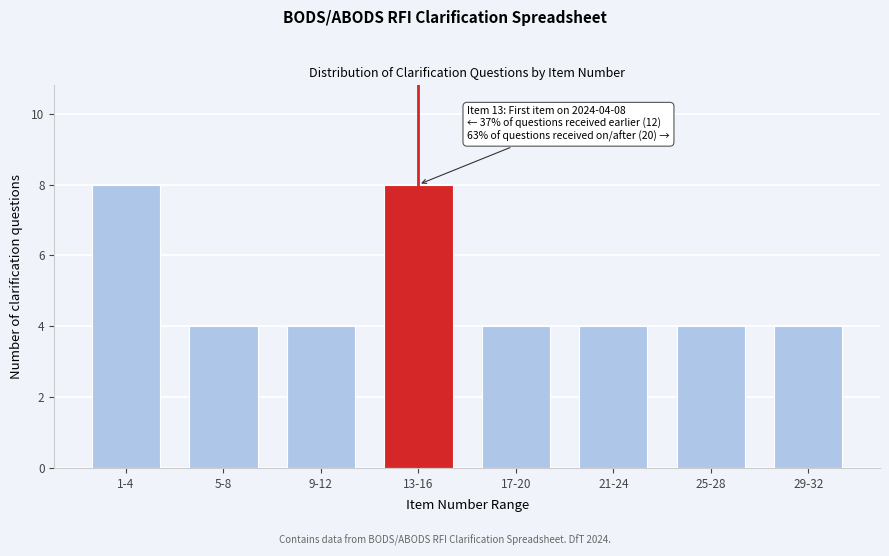

Reading left to right, extract all data points from this chart.

8	4	4	8	4	4	4	4